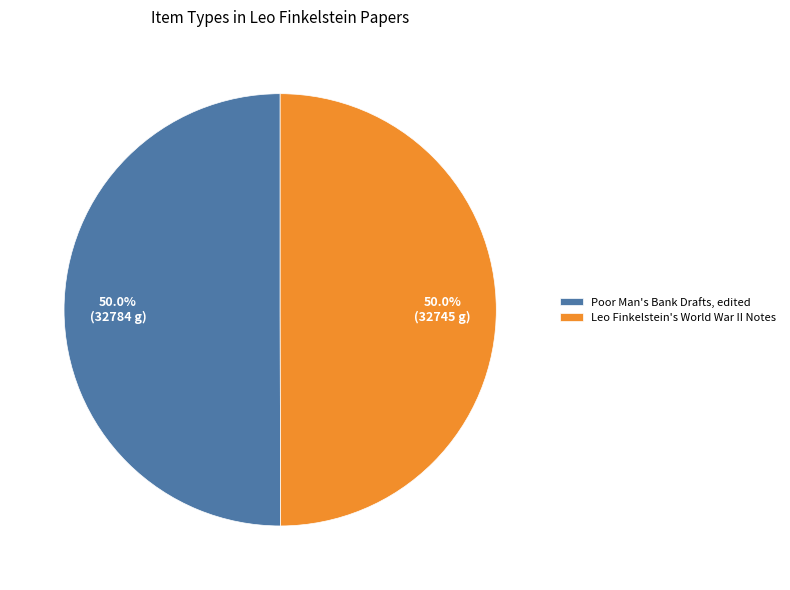

How many segments does this pie chart have?

2